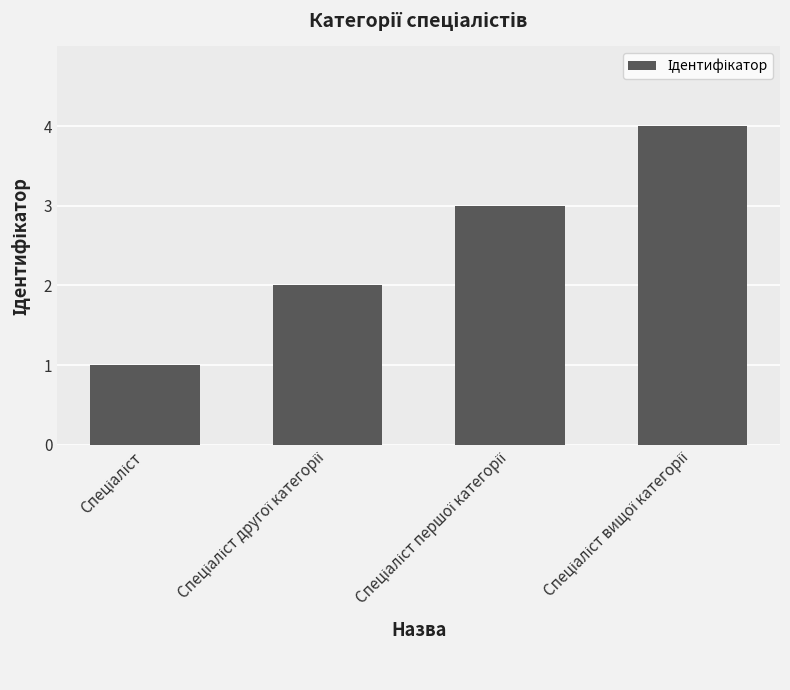

What is the greatest value displayed?

4